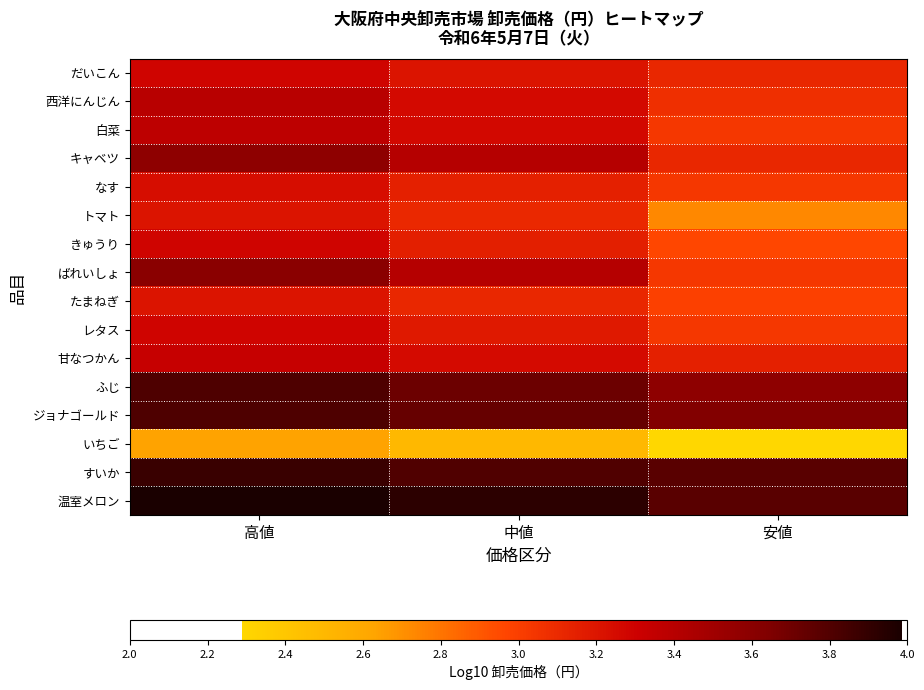

Reading left to right, list all the values displayed in this chart.

だいこん: 高値=3.3	中値=3.2	安値=3.1
西洋にんじん: 高値=3.4	中値=3.3	安値=3.1
白菜: 高値=3.4	中値=3.3	安値=3.0
キャベツ: 高値=3.6	中値=3.4	安値=3.1
なす: 高値=3.2	中値=3.1	安値=3.0
トマト: 高値=3.2	中値=3.1	安値=2.7
きゅうり: 高値=3.3	中値=3.2	安値=3.0
ばれいしょ: 高値=3.6	中値=3.4	安値=3.0
たまねぎ: 高値=3.2	中値=3.1	安値=3.0
レタス: 高値=3.3	中値=3.2	安値=3.0
甘なつかん: 高値=3.3	中値=3.3	安値=3.1
ふじ: 高値=3.8	中値=3.7	安値=3.6
ジョナゴールド: 高値=3.8	中値=3.7	安値=3.6
いちご: 高値=2.6	中値=2.5	安値=2.3
すいか: 高値=3.9	中値=3.8	安値=3.8
温室メロン: 高値=4.0	中値=3.9	安値=3.8